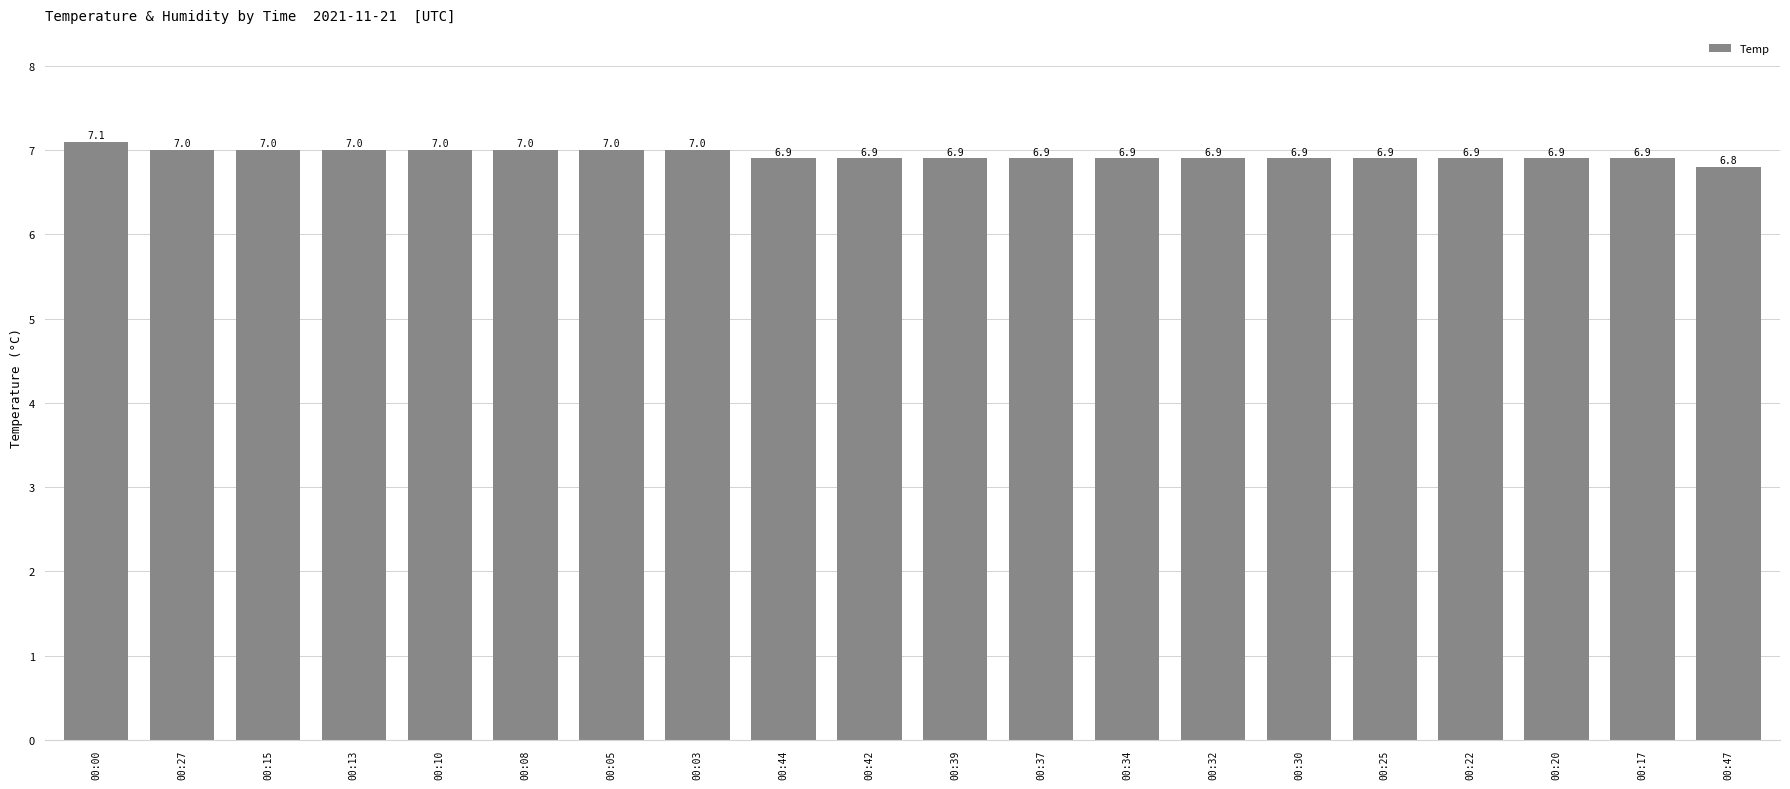

What value does the data have at 00:03?

7.0